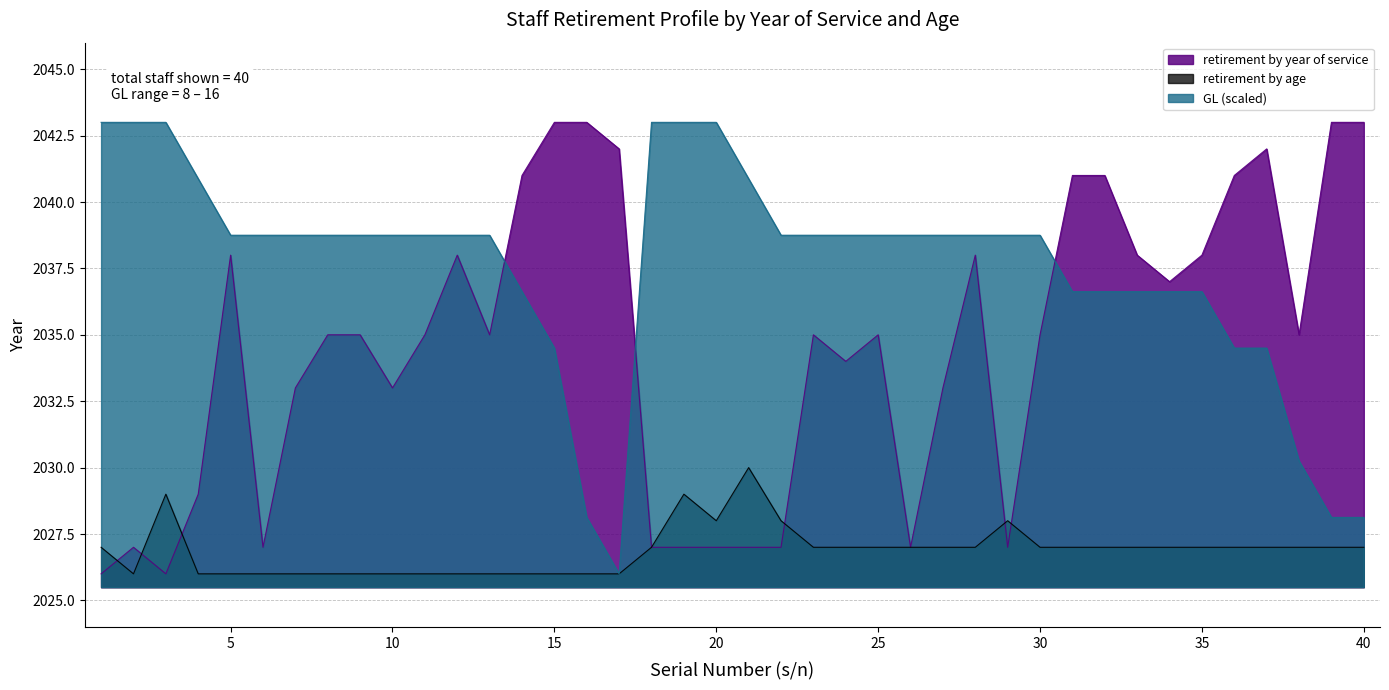

Rank the series by their maximum value, from highest to lowest.

GL, retirement by year of service, retirement by age